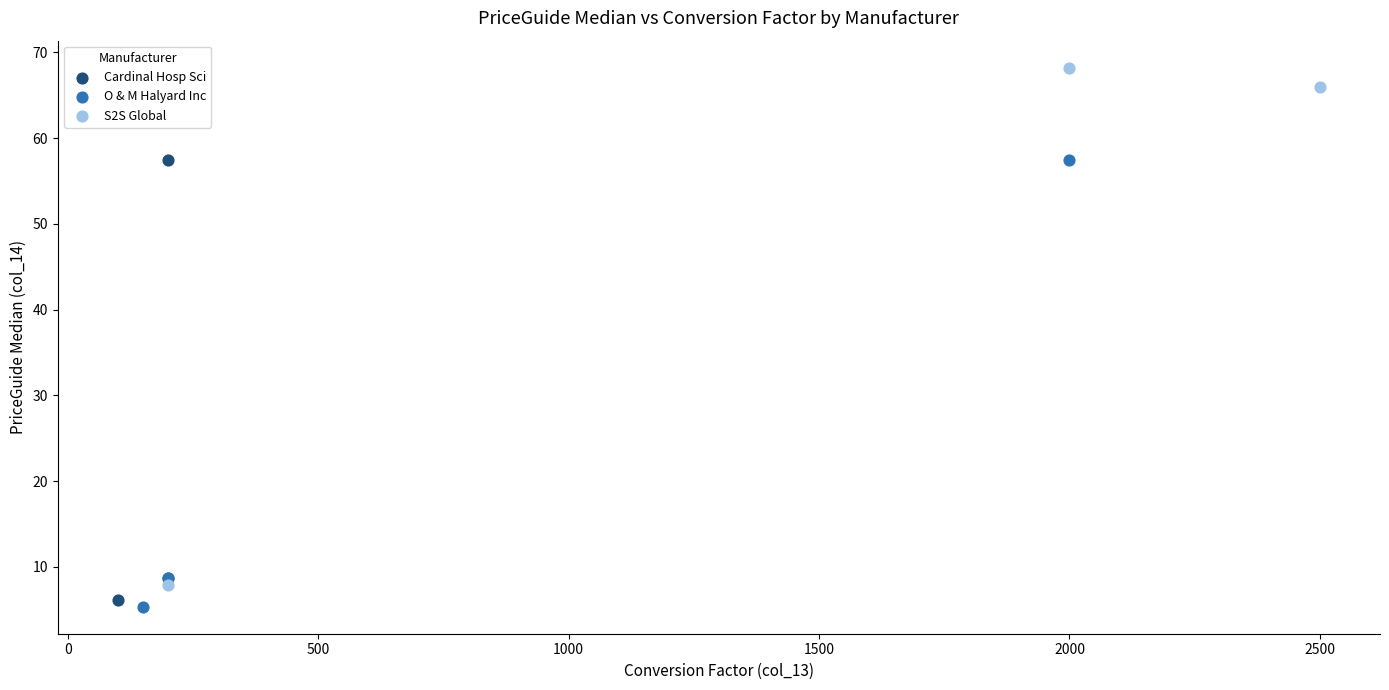

Which series reaches the maximum Y coordinate?

S2S Global